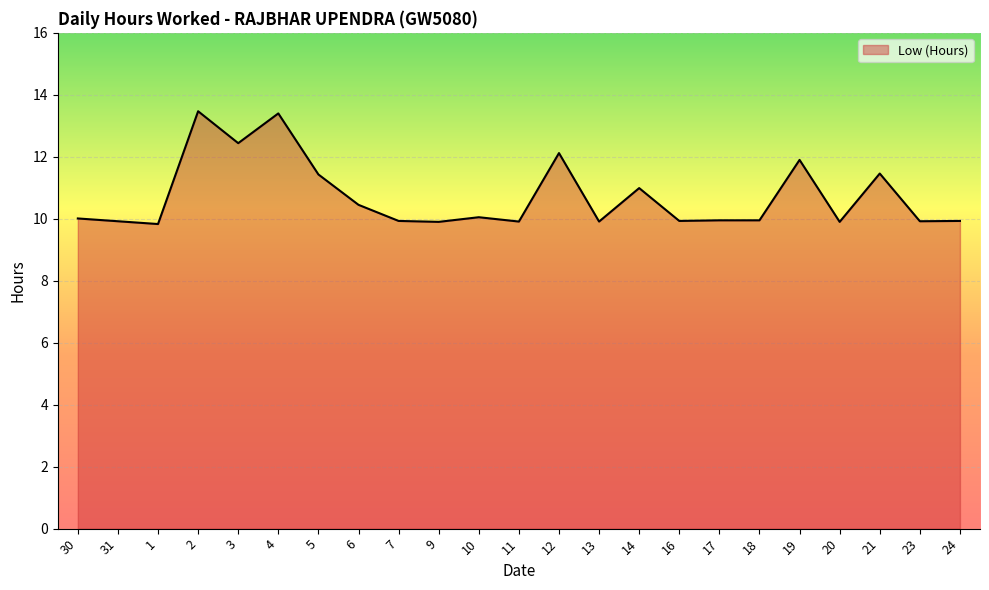

What is the smallest value displayed?

9.8